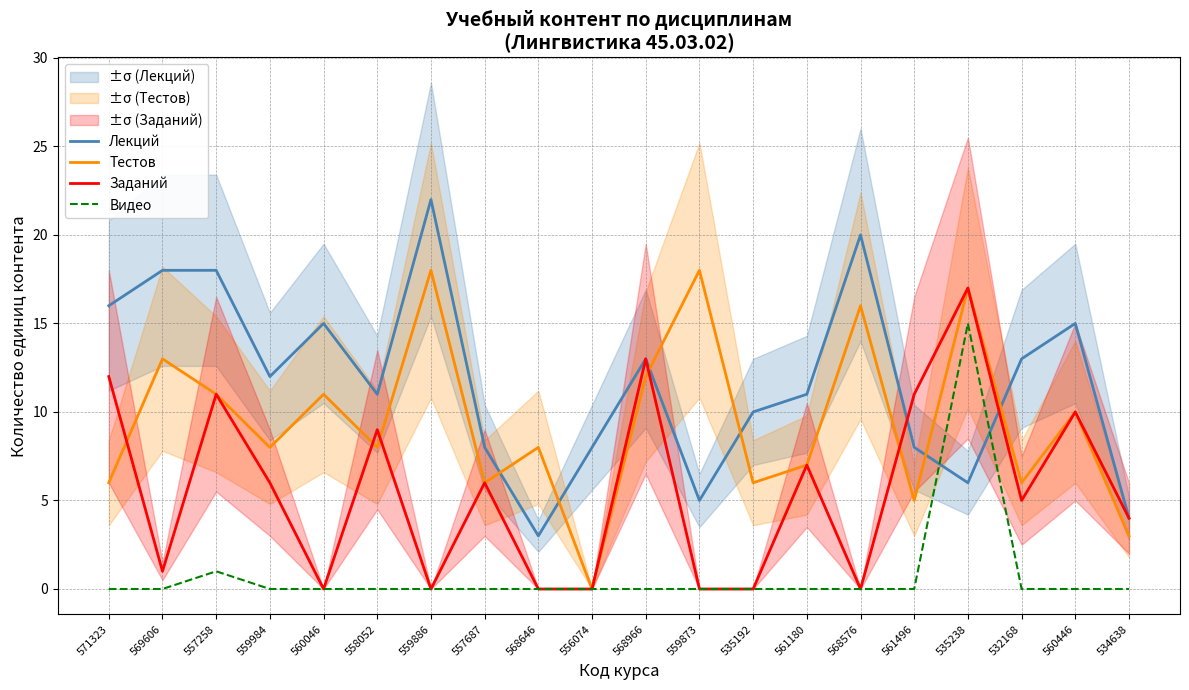

Which series has the largest range (max minus min)?

Лекций